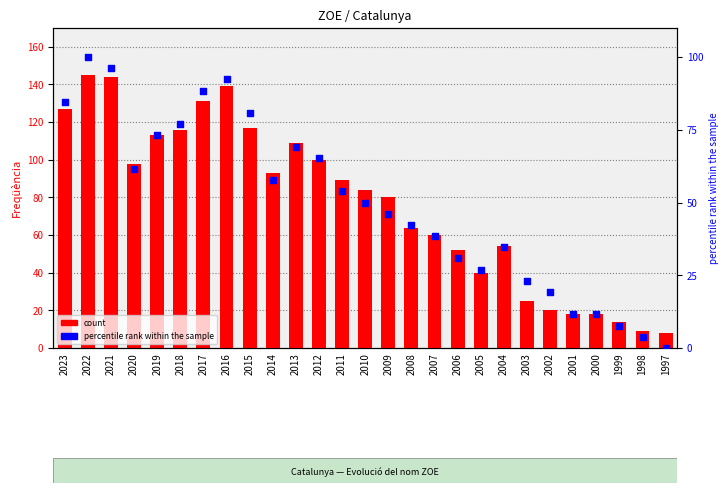

Which series has the largest Y range (max minus min)?

count